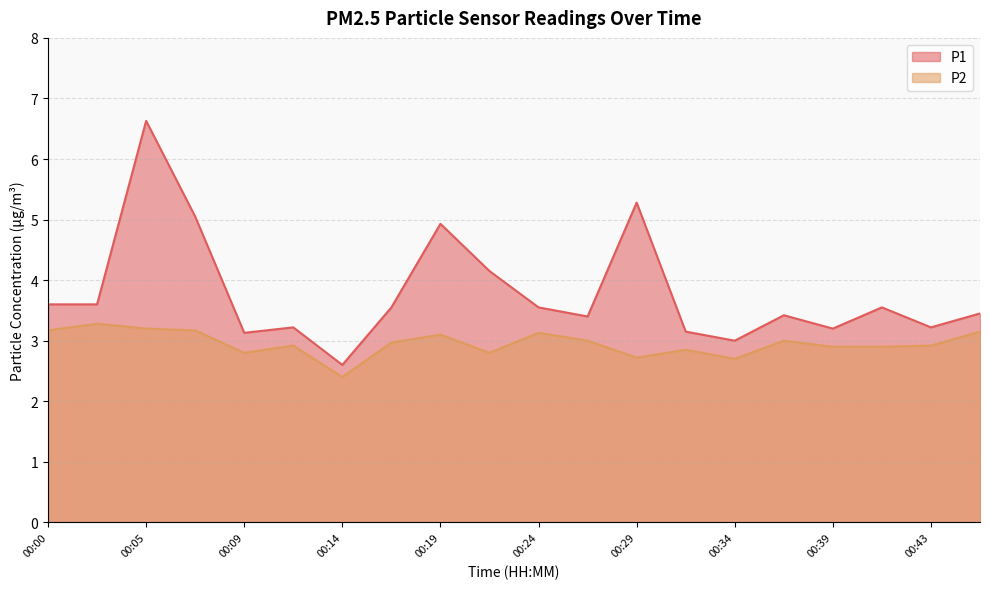

What is the minimum value for P1?

2.6